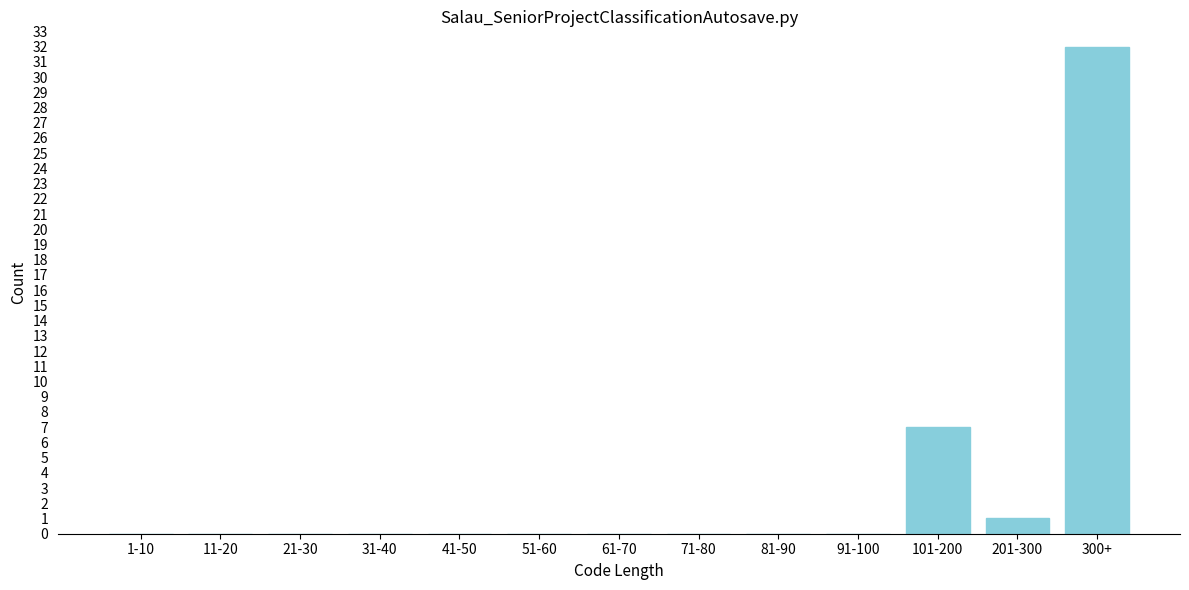

Reading left to right, list all the values displayed in this chart.

1-10=0	11-20=0	21-30=0	31-40=0	41-50=0	51-60=0	61-70=0	71-80=0	81-90=0	91-100=0	101-200=7	201-300=1	300+=32